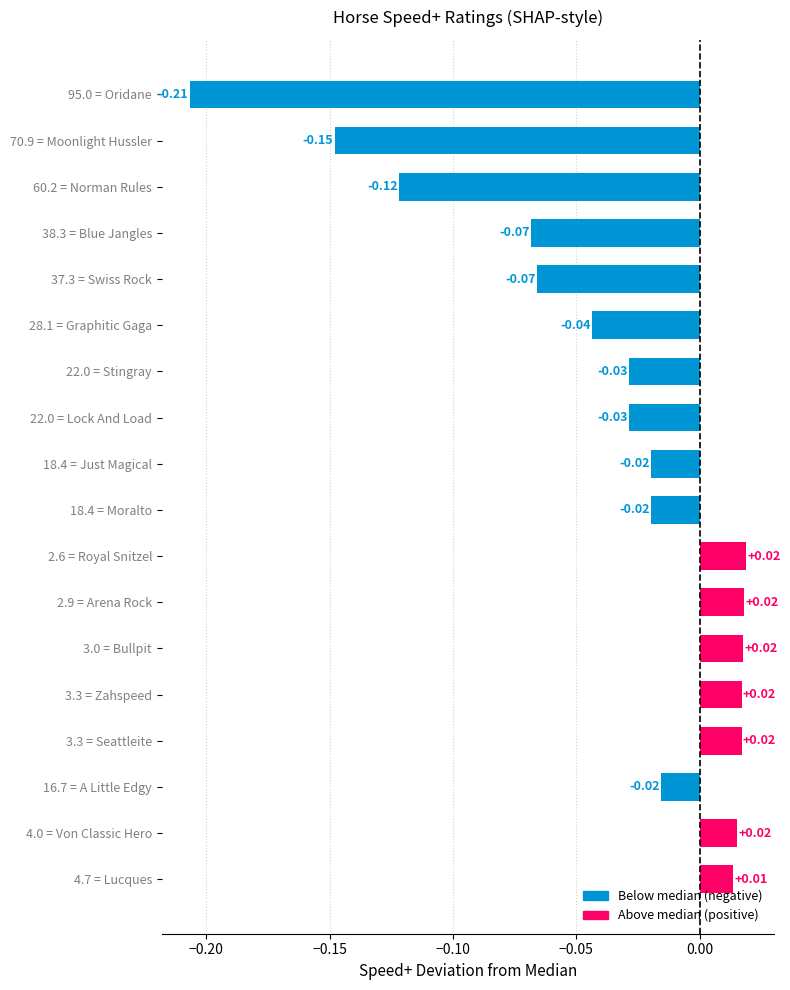

Where is the data nearest to the value 0?

4.7 = Lucques